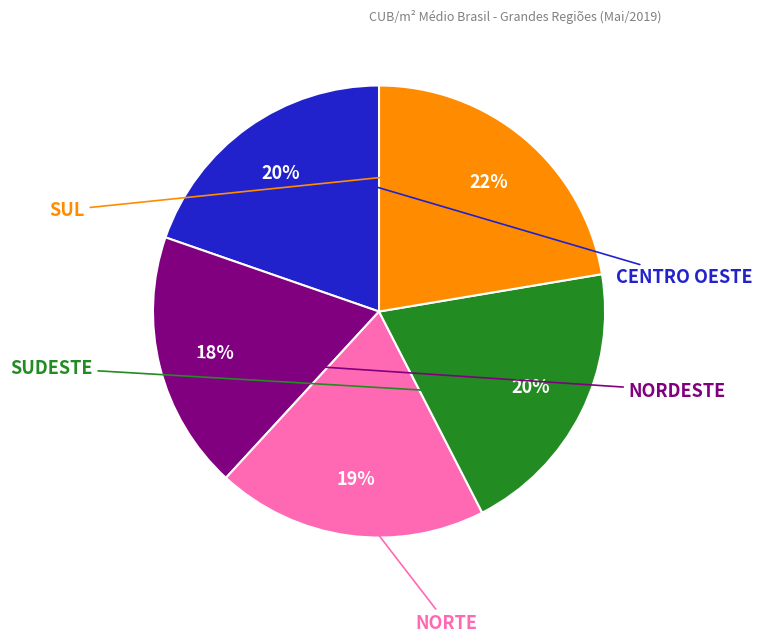

To the nearest percent, what is the average slice percentage?

20%